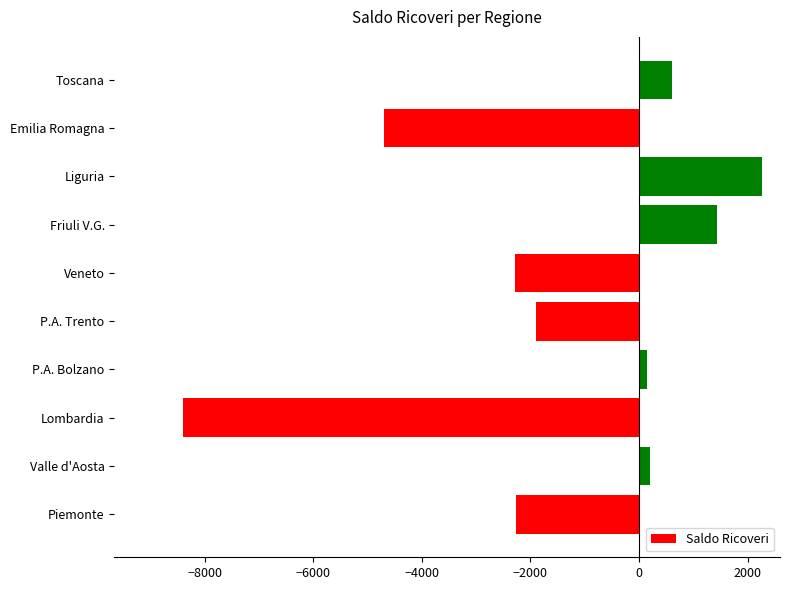

At which category does the chart reach its peak across all series?

Liguria